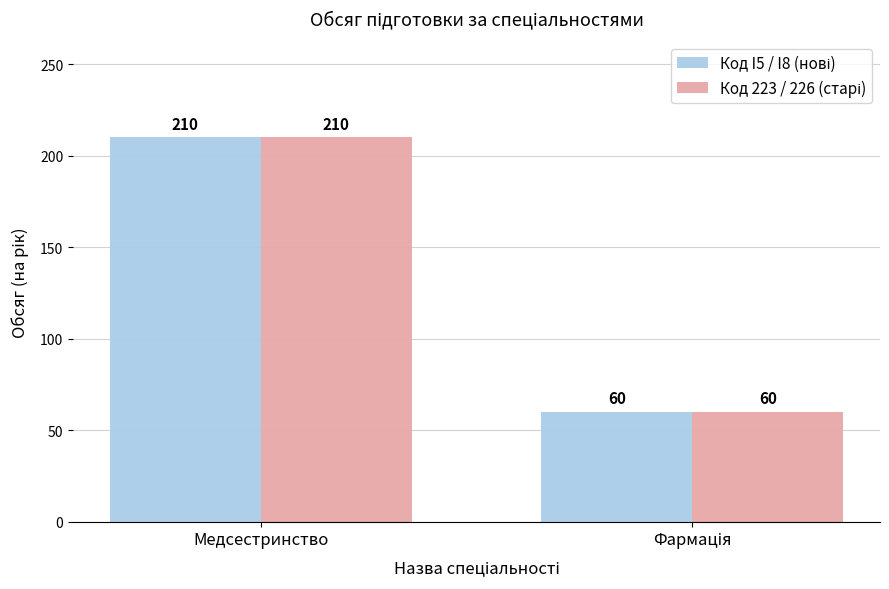

Which label corresponds to the largest value in the chart?

Медсестринство